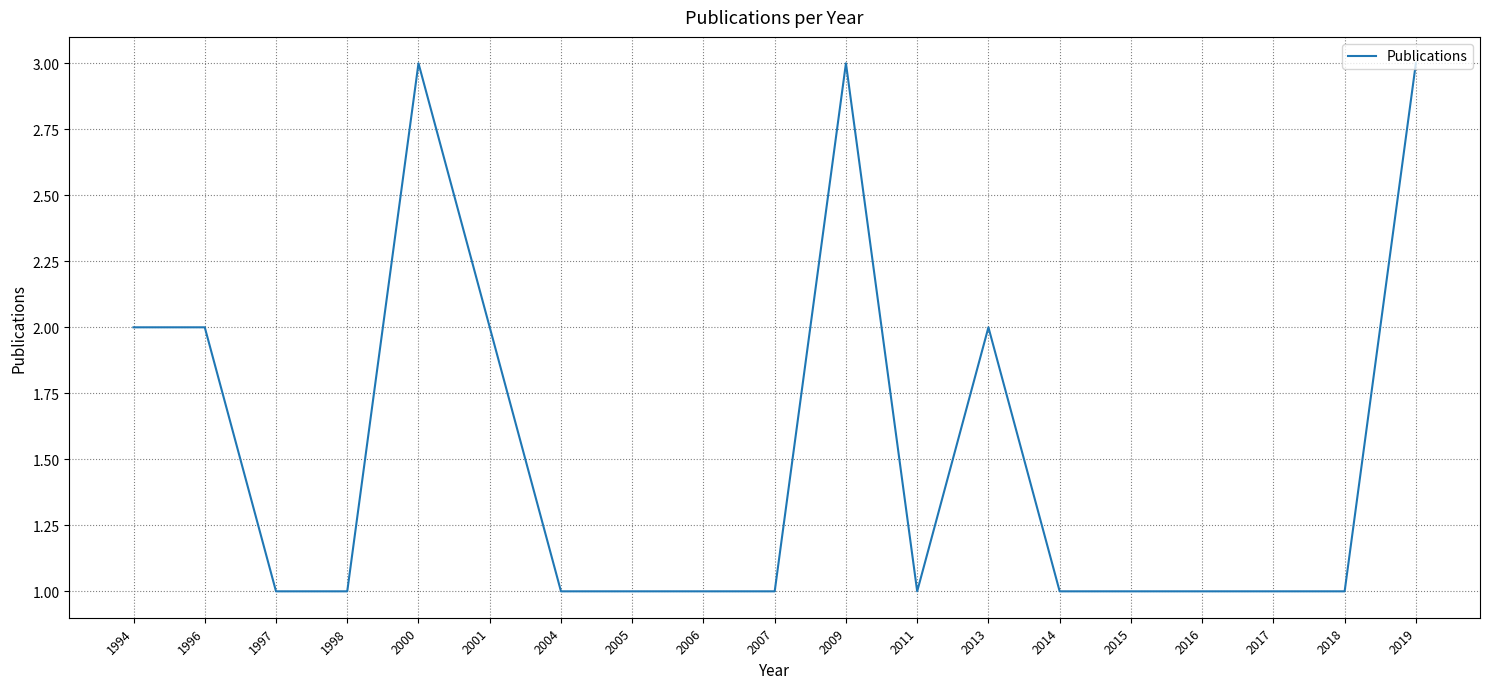

Reading left to right, transcribe all the data shown in this chart.

1994=2	1996=2	1997=1	1998=1	2000=3	2001=2	2004=1	2005=1	2006=1	2007=1	2009=3	2011=1	2013=2	2014=1	2015=1	2016=1	2017=1	2018=1	2019=3